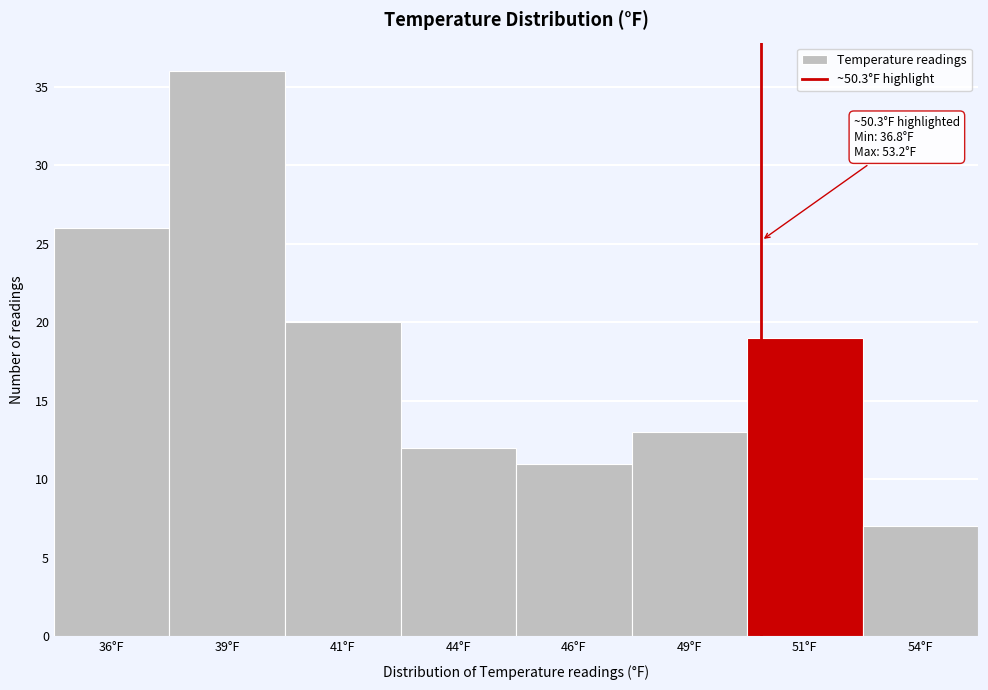

Reading left to right, extract all data points from this chart.

26	36	20	12	11	13	19	7